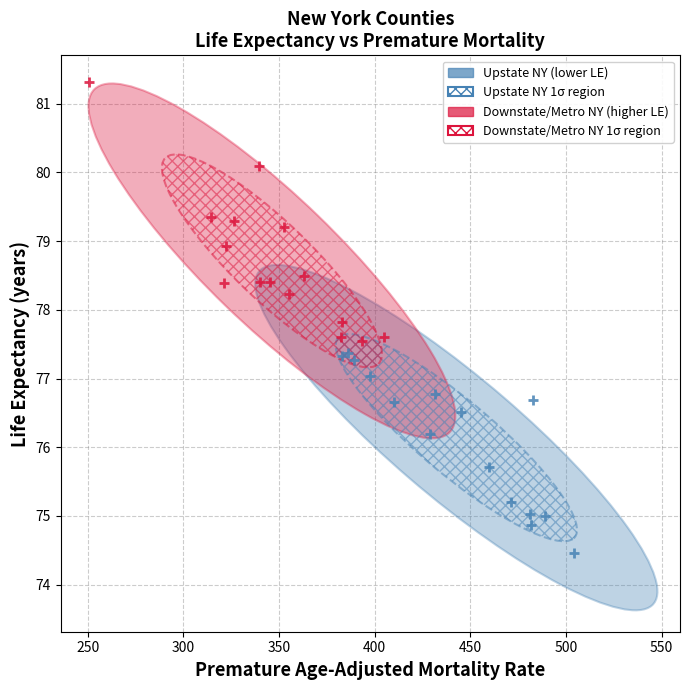

Which series reaches the minimum Y coordinate?

Upstate NY (lower LE)